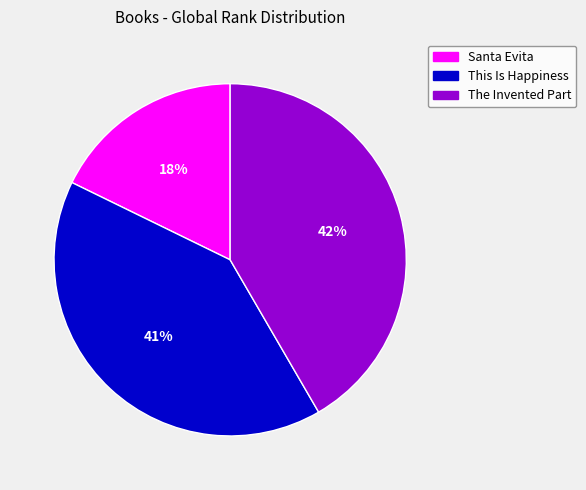

Rank the categories by value from highest to lowest.

The Invented Part, This Is Happiness, Santa Evita